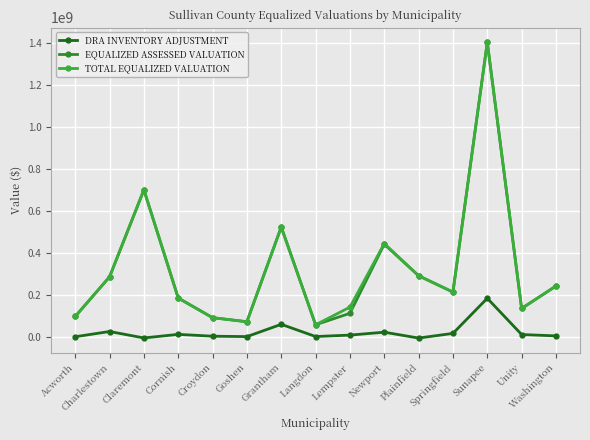

What is the total value across all series at Plainfield?

581317188